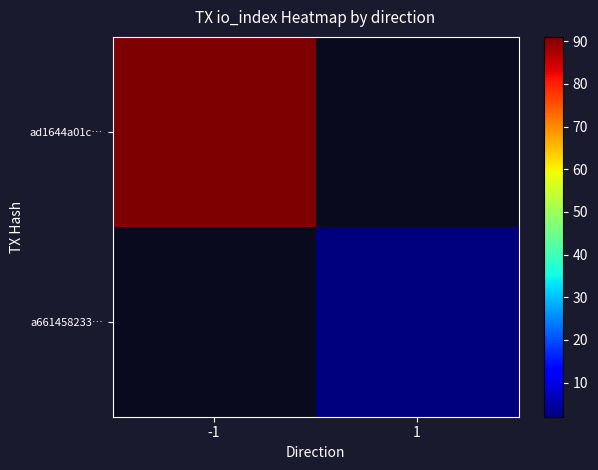

Which category has the lowest value across all series?

1